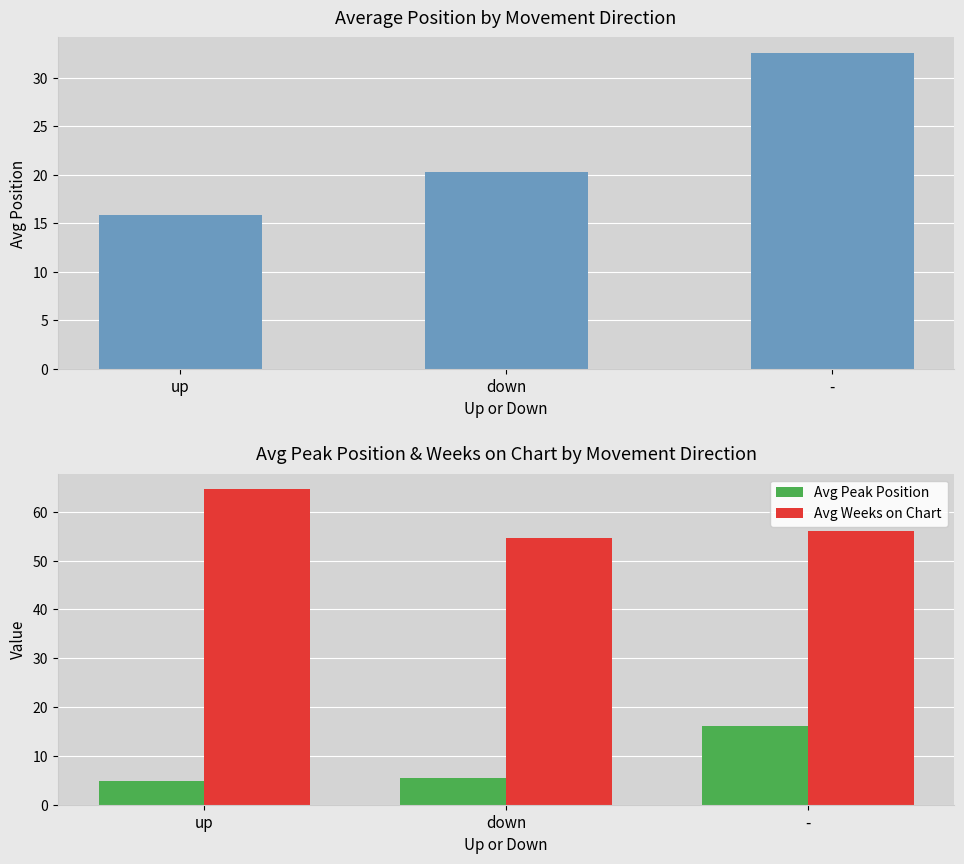

What is the minimum value for Avg Position?

15.9